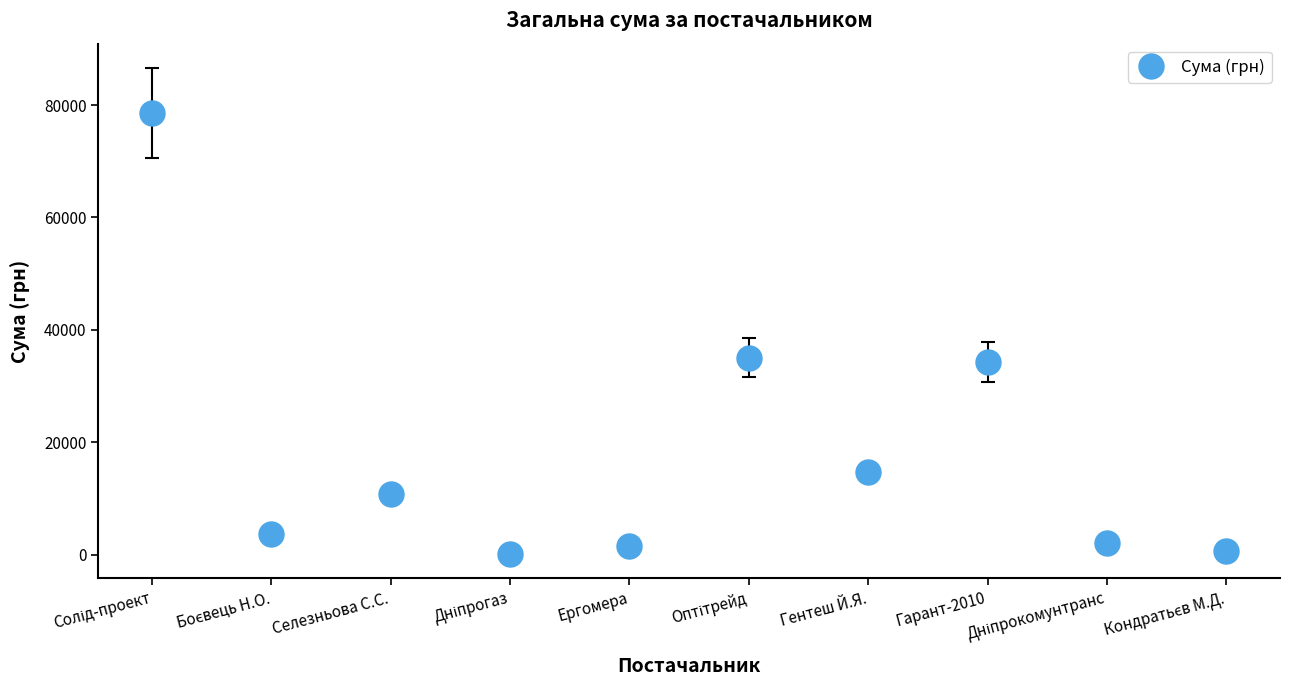

True or false: the data shows 3674.0 at Селезньова С.С..

False